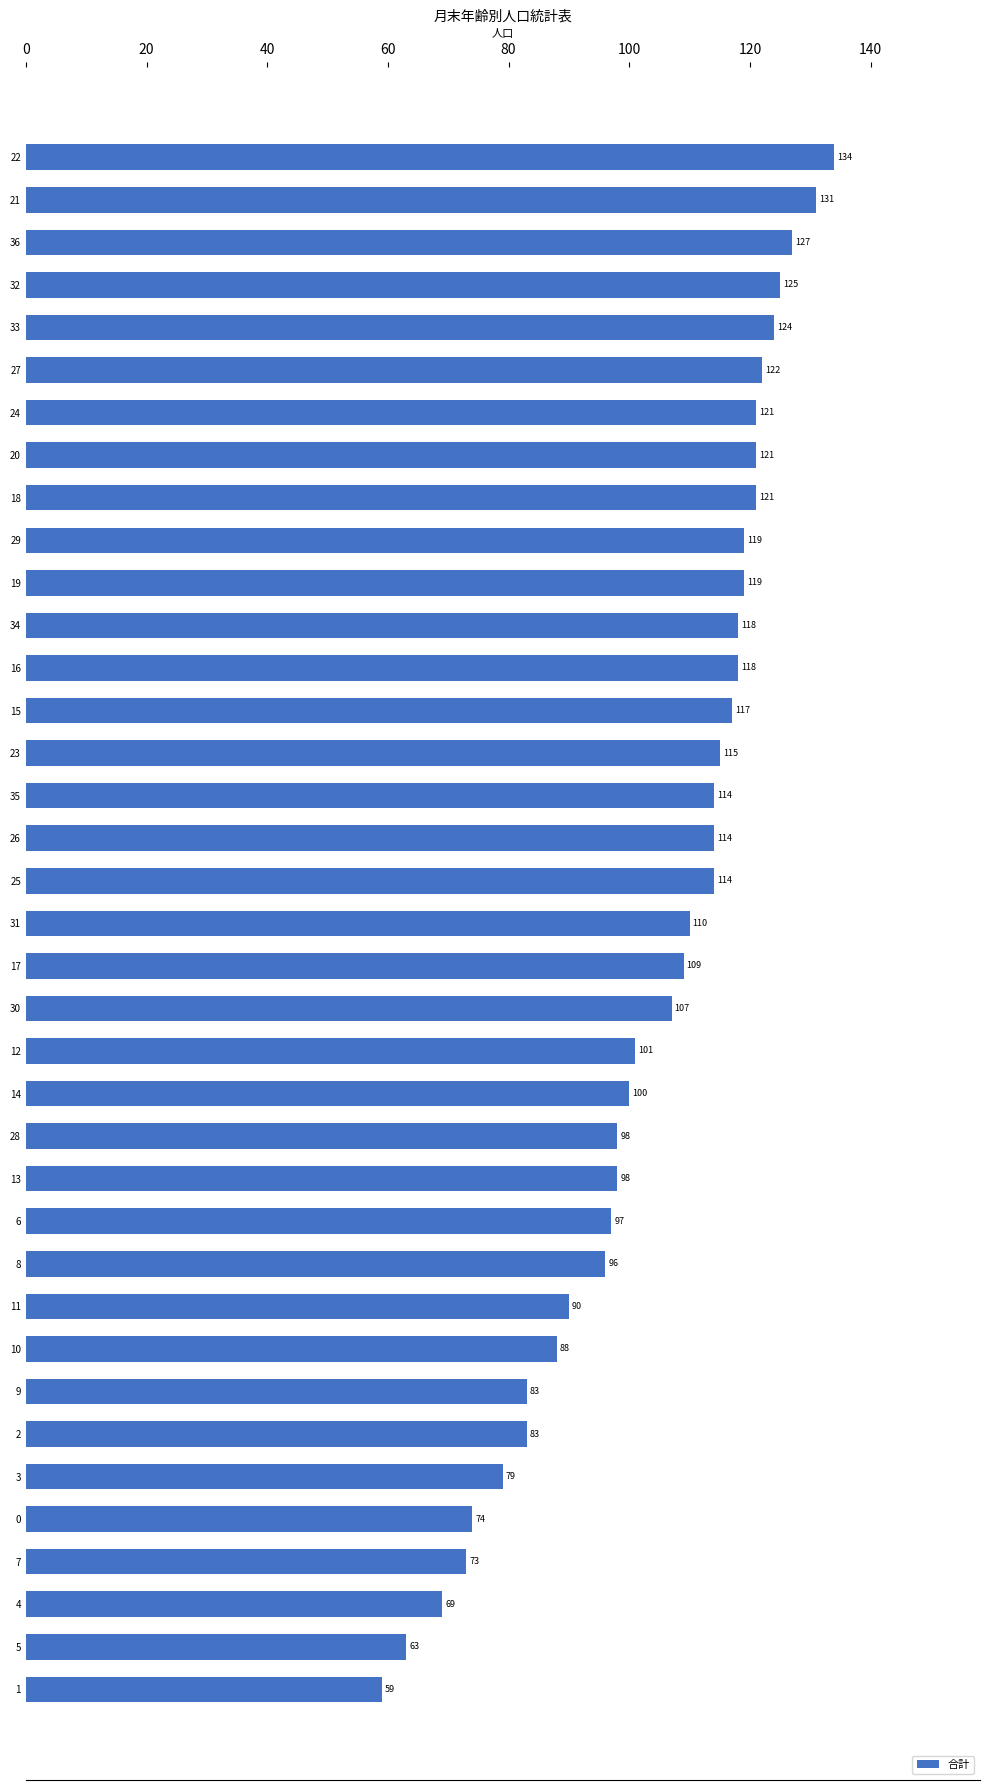

What is the difference between the maximum and minimum values?

75